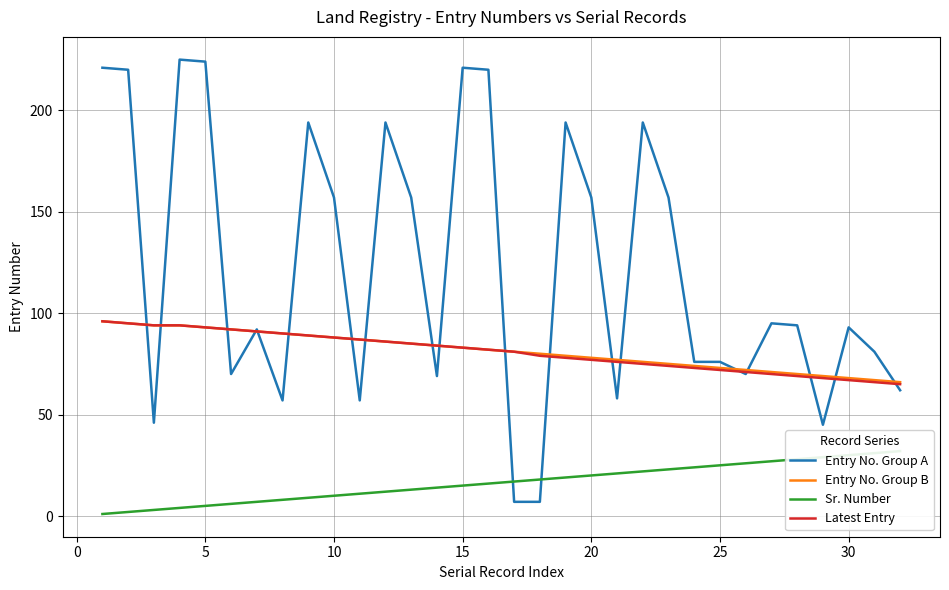

What is the maximum value shown in the chart?

225